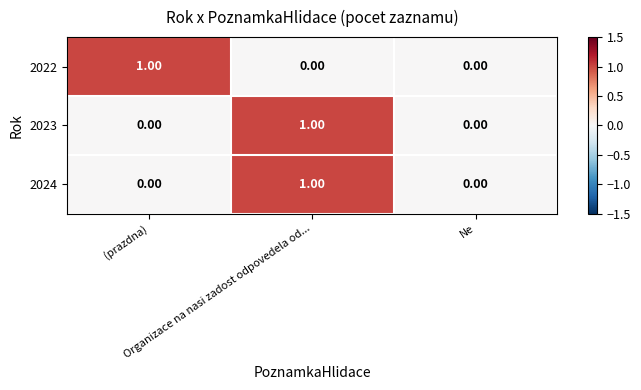

At which category is the sum across all series the highest?

Organizace na nasi zadost odpovedela od...